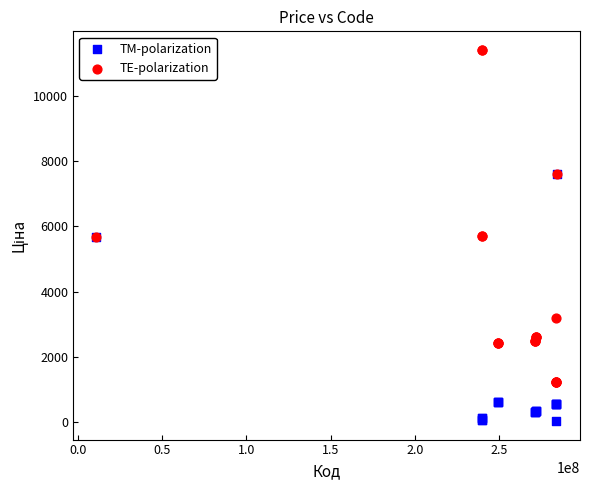

Which series has the widest spread of Y values?

TE-polarization